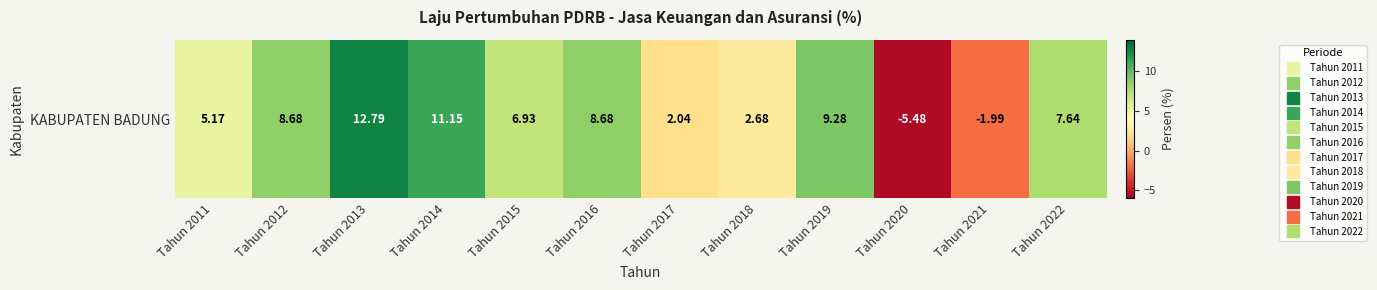

What is the difference between the values at Tahun 2021 and Tahun 2014?

13.1